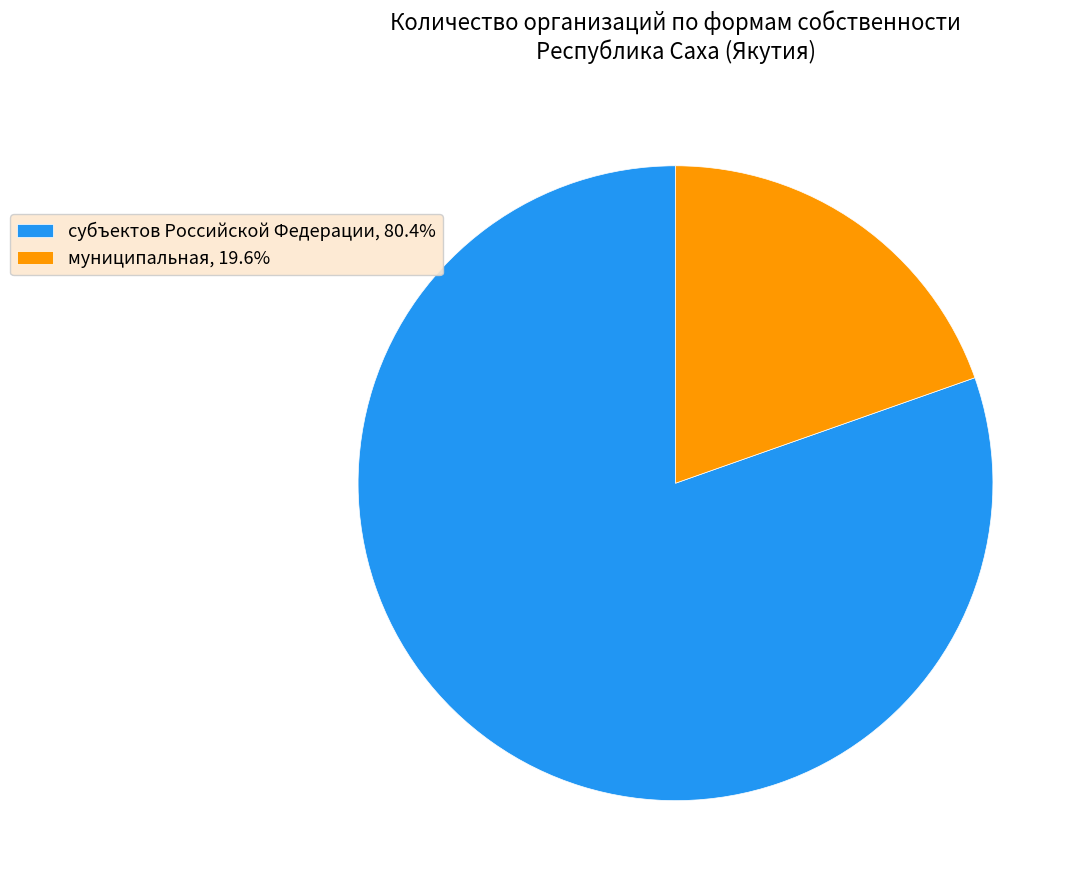

Rank the categories by value from lowest to highest.

муниципальная, субъектов Российской Федерации